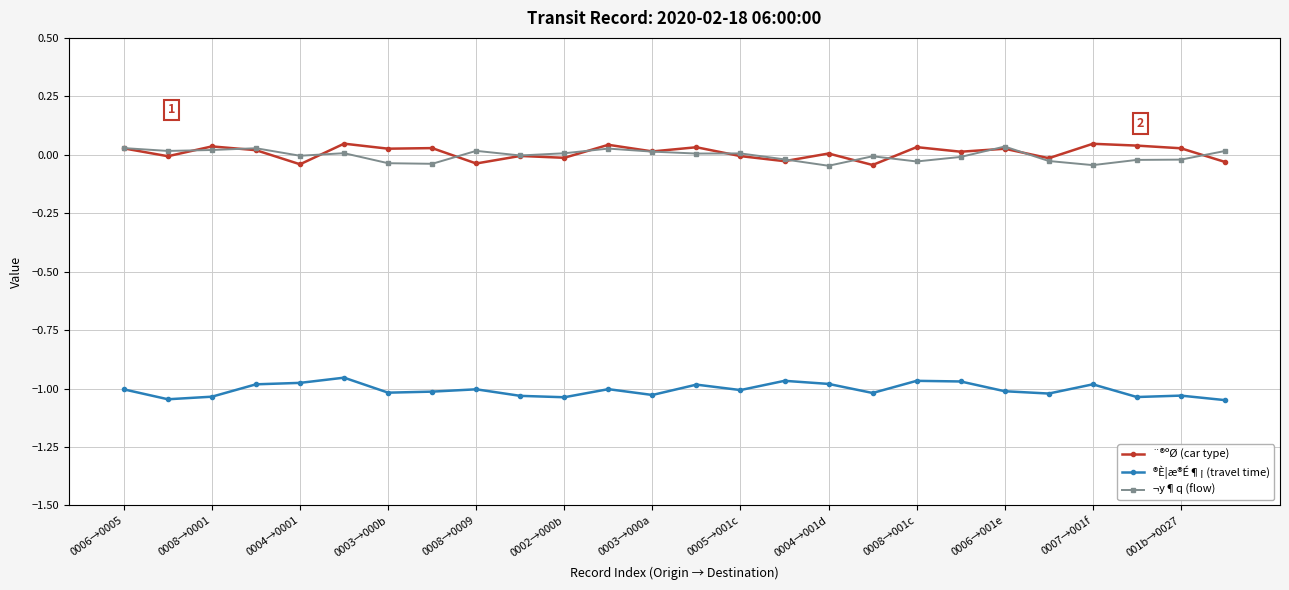

True or false: ¬y¶q (flow) and ®È¦æ®É¶¡ (travel time) cross at least once.

False